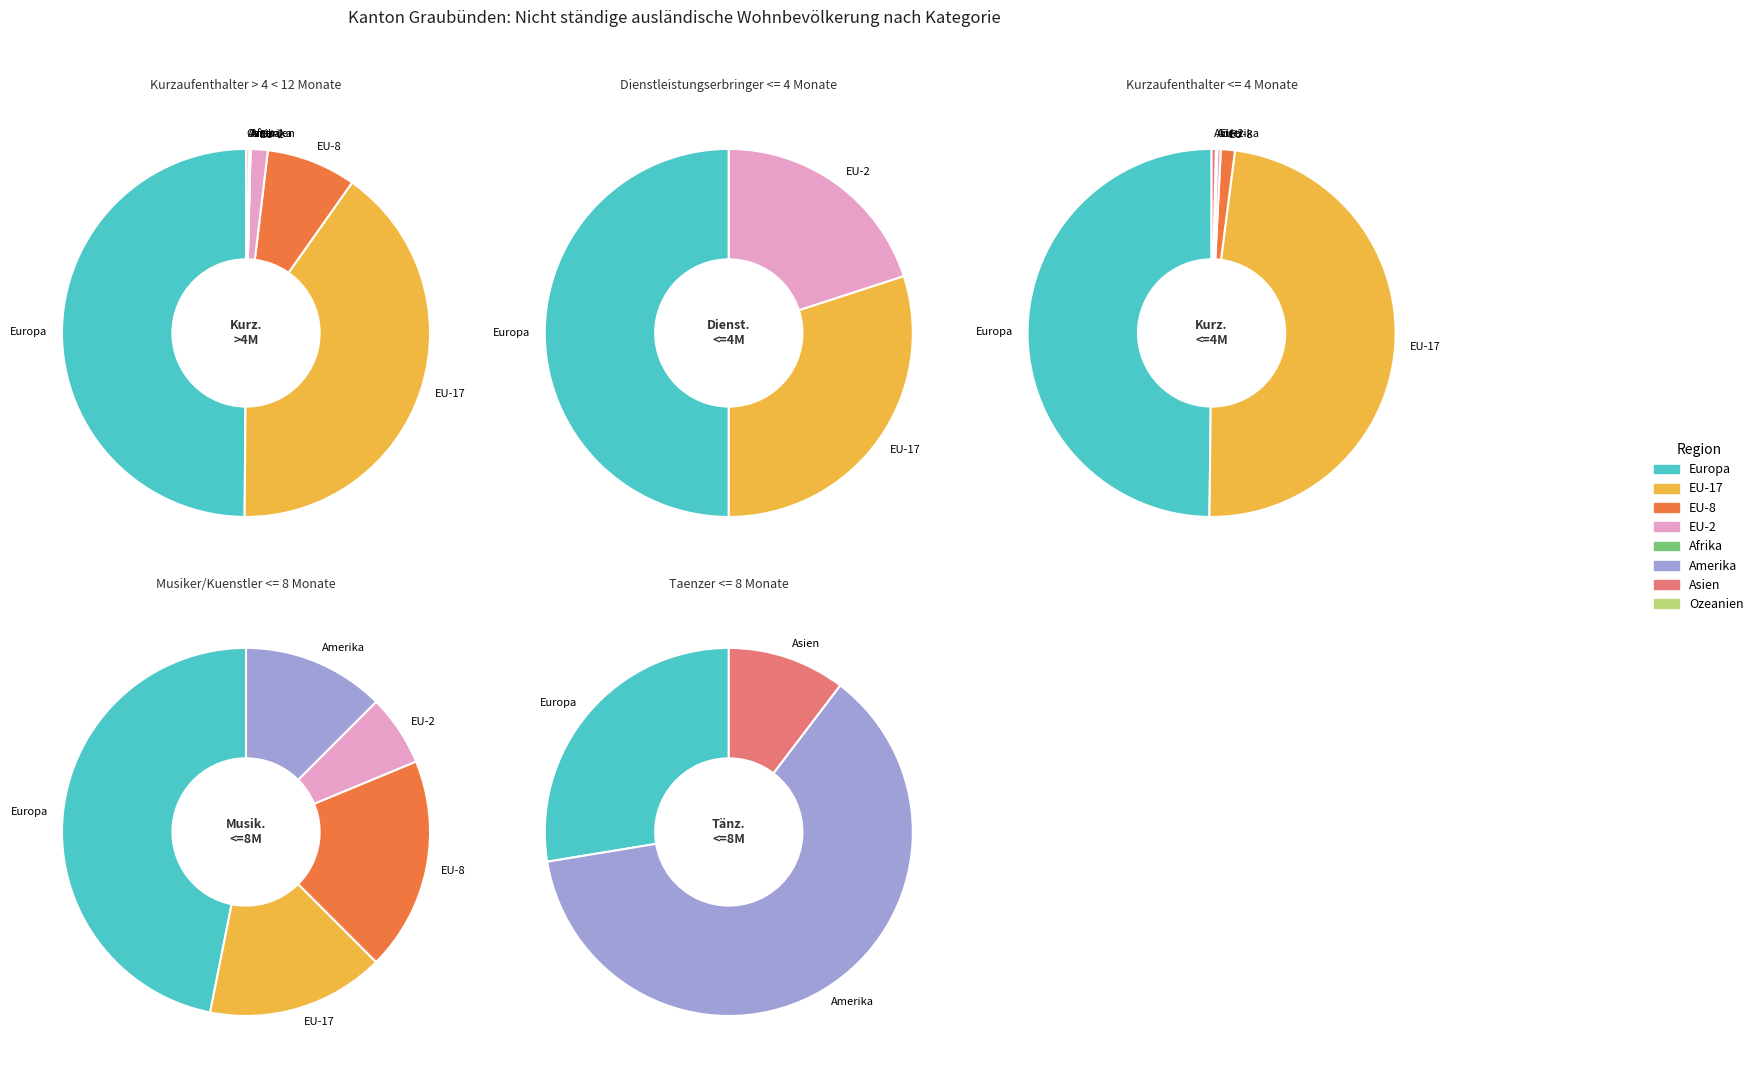

Between Europa and EU-8, which series saw the biggest shift?

Kurzaufenthalter > 4 < 12 Monate